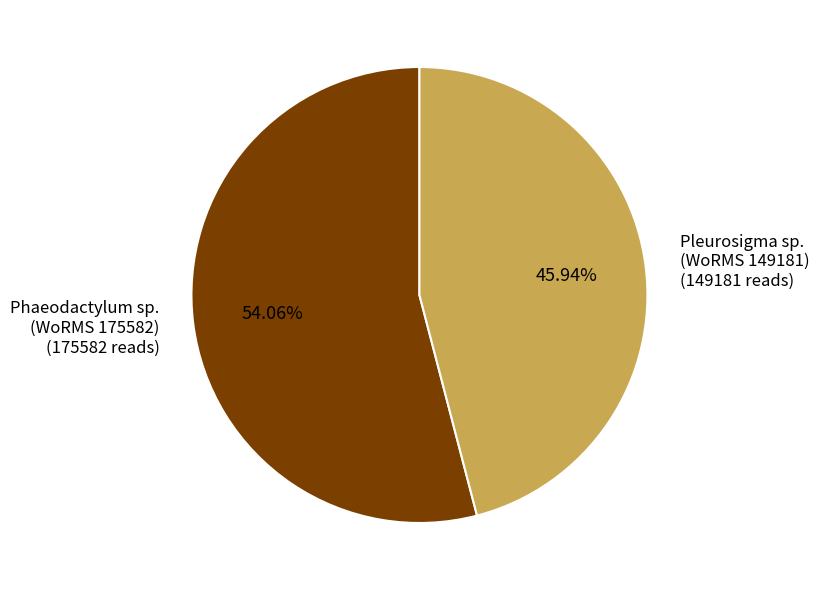

How many segments does this pie chart have?

2